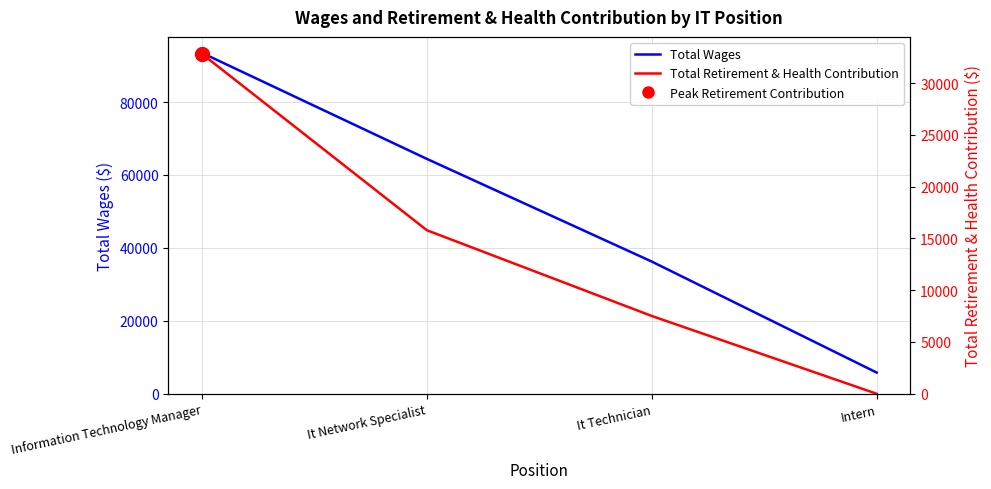

Does the chart have visible grid lines?

Yes